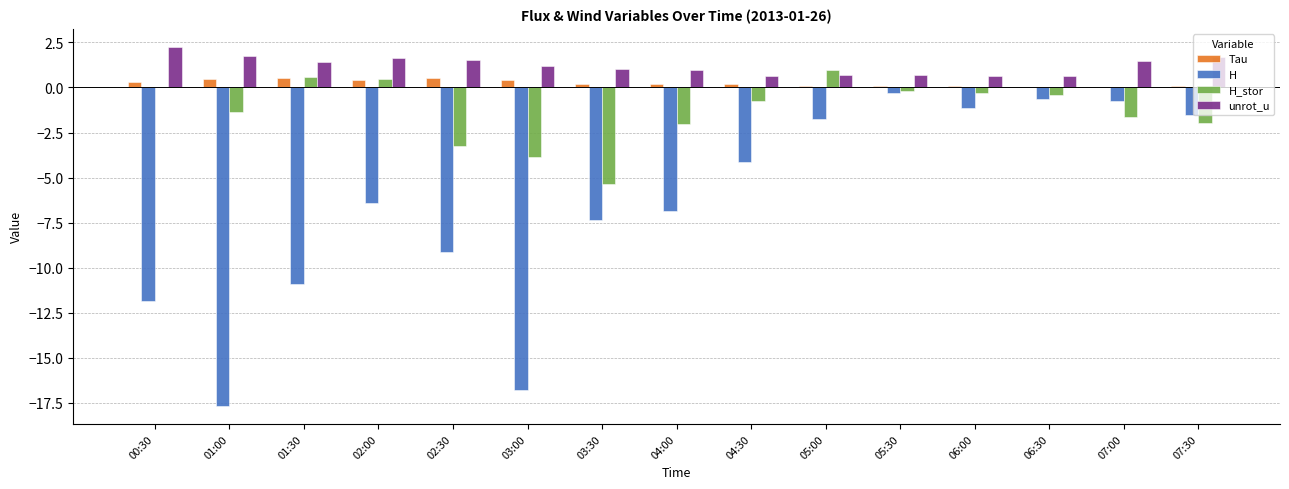

What are all the series names shown in the legend?

Tau, H, H_stor, unrot_u